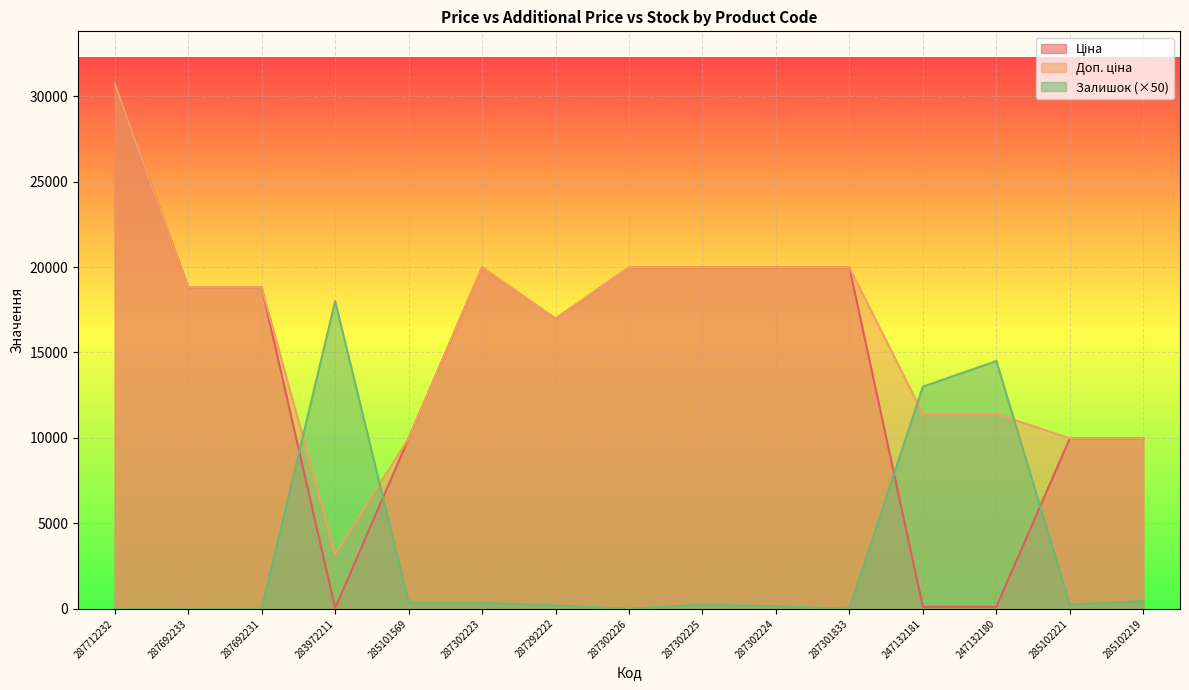

What is the label of the 8th point from the right?

287302226